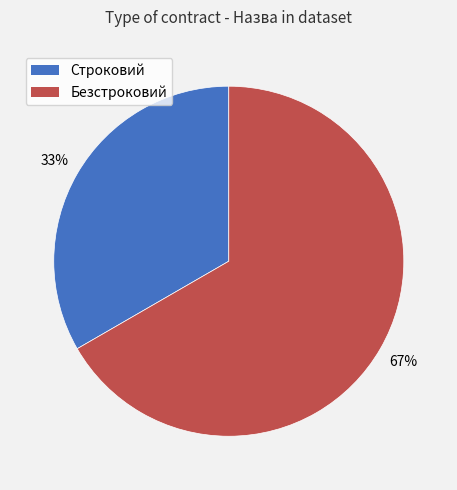

Do Строковий and Безстроковий together represent more than half of the pie?

Yes